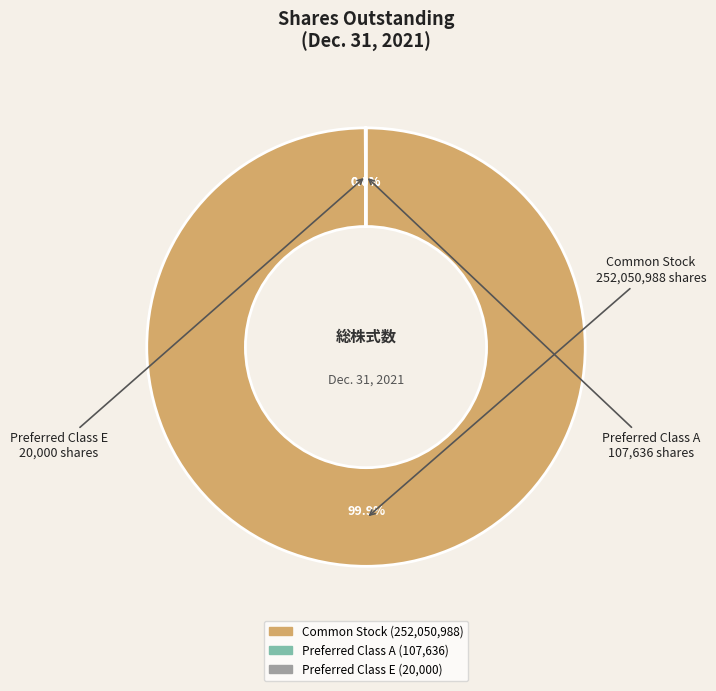

Does any single category account for the majority?

Yes